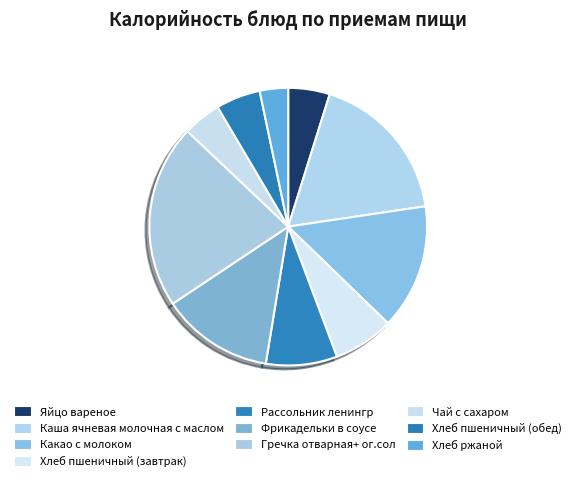

Is it true that Рассольник ленингр is 8% of the pie?

True